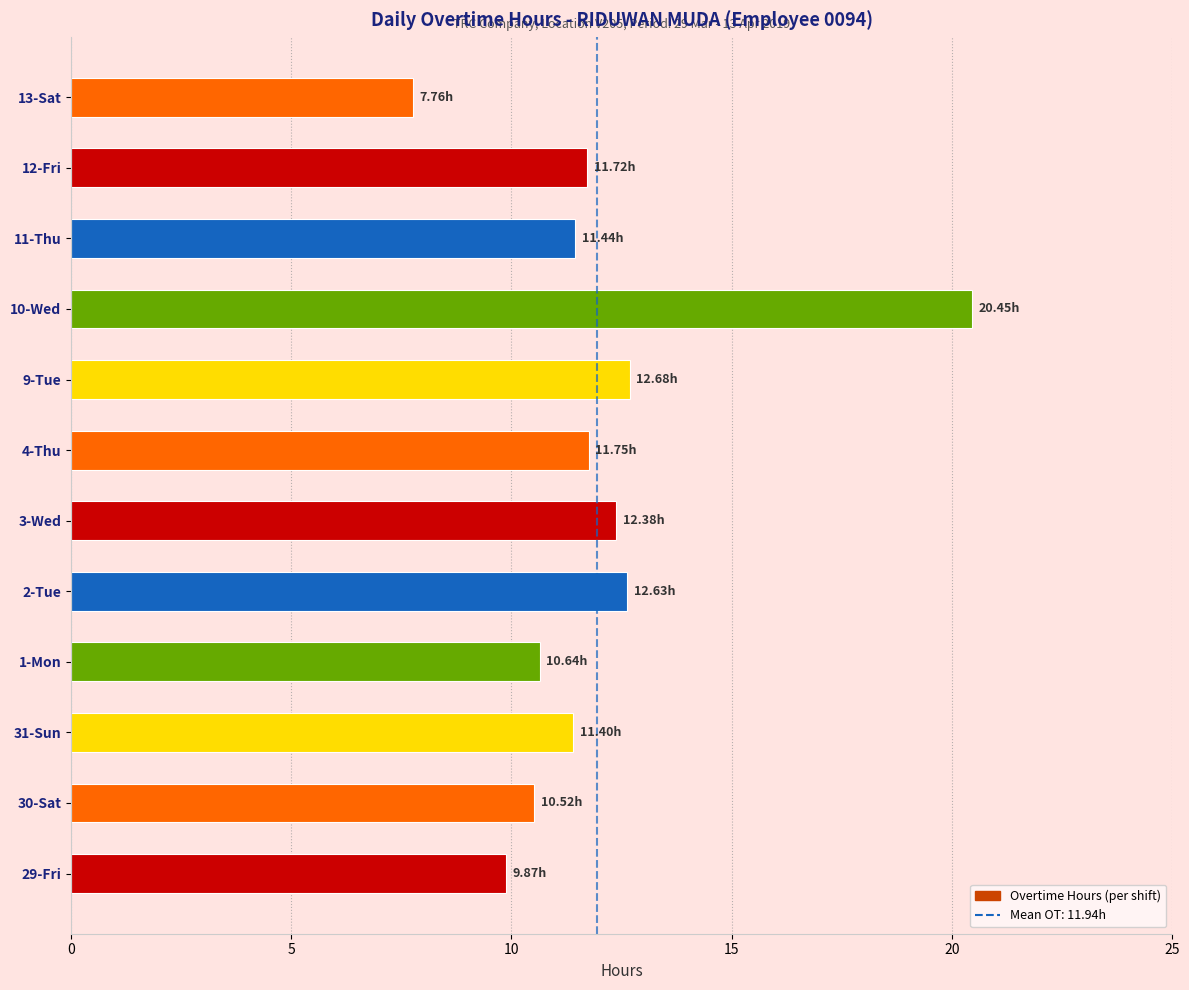

Which has a higher value, 13-Sat or 11-Thu?

11-Thu